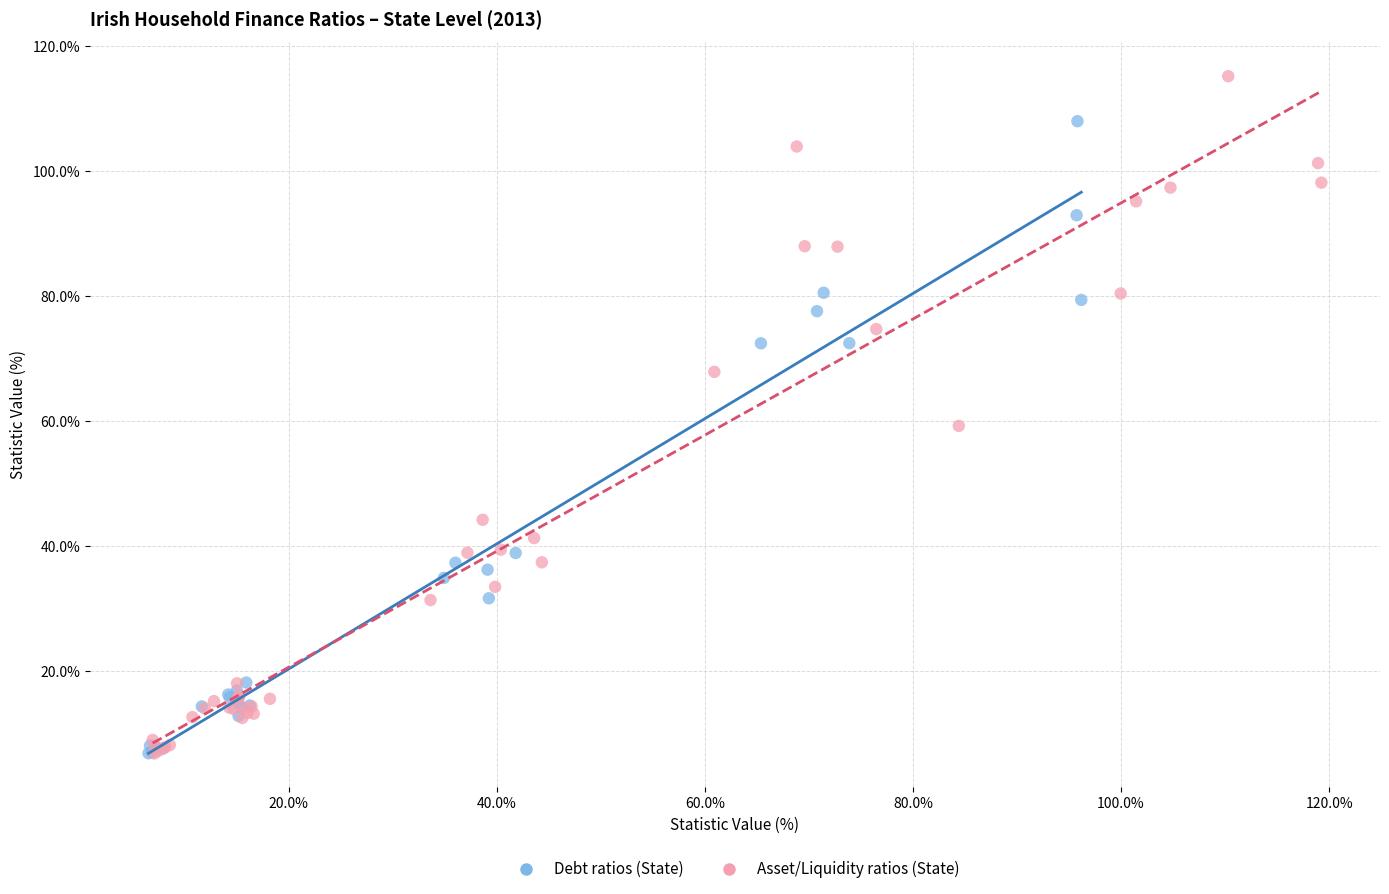

Which series contains the highest Y value?

Asset/Liquidity ratios (State)